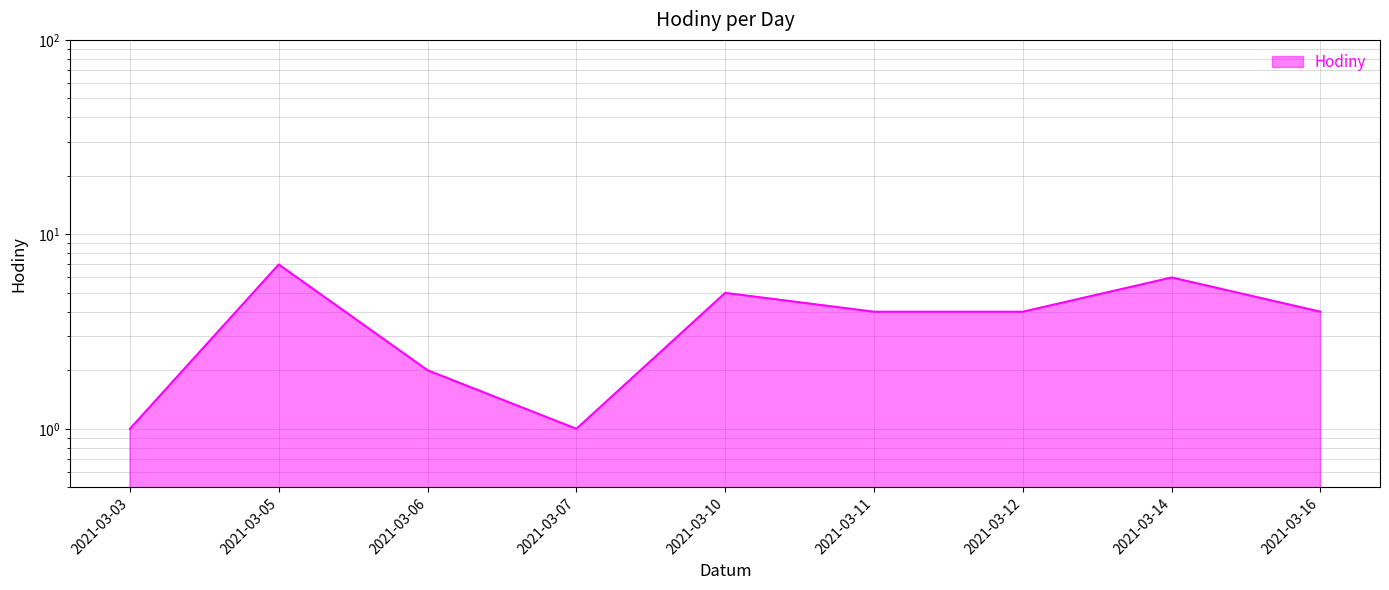

Which has a higher value, 2021-03-03 or 2021-03-16?

2021-03-16